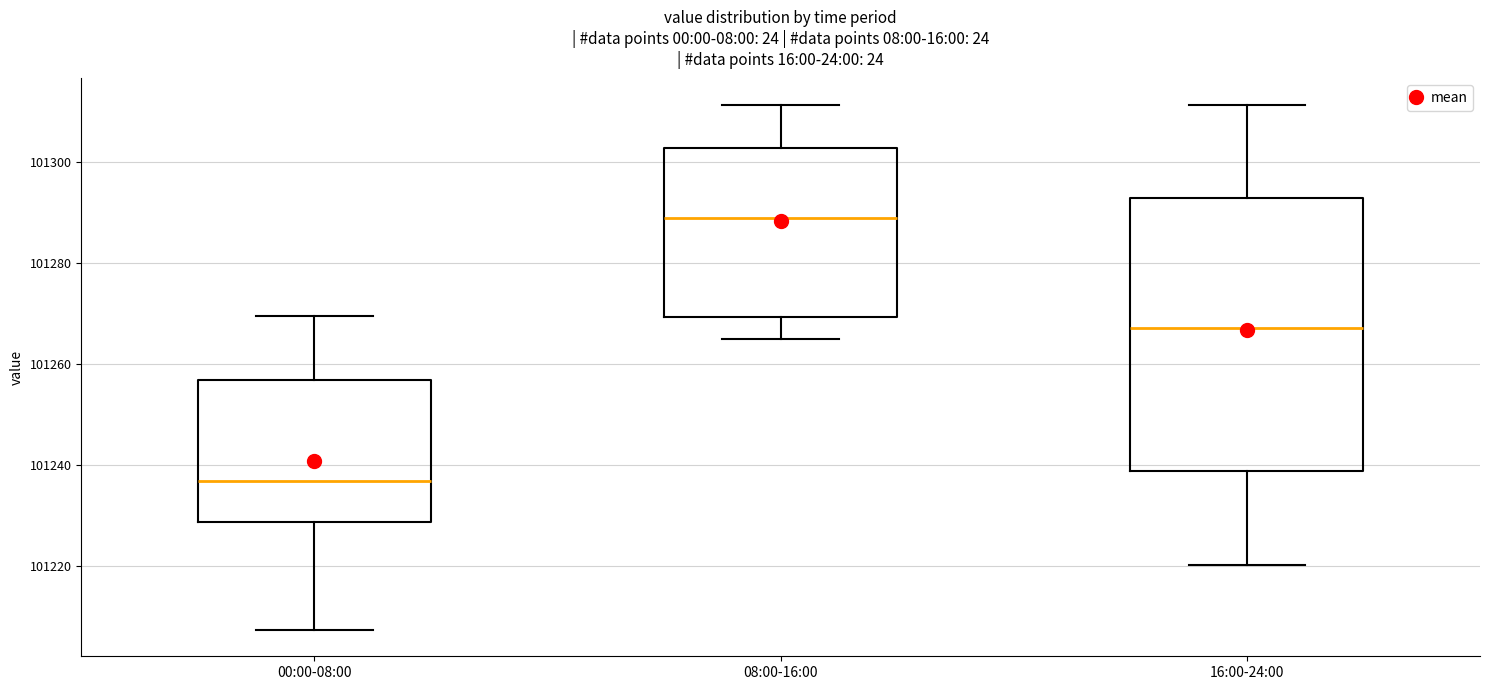

Reading left to right, transcribe this box plot: for each box, give where its median line is, the range the box spans, and where its two whiskers end, as read against the y-axis. The values are not printed on the chart, so give them approximately, as read against the axis.

00:00-08:00: median 101236, box 101228 to 101256, whiskers 101208 to 101270
08:00-16:00: median 101290, box 101270 to 101302, whiskers 101264 to 101312
16:00-24:00: median 101268, box 101238 to 101292, whiskers 101220 to 101312